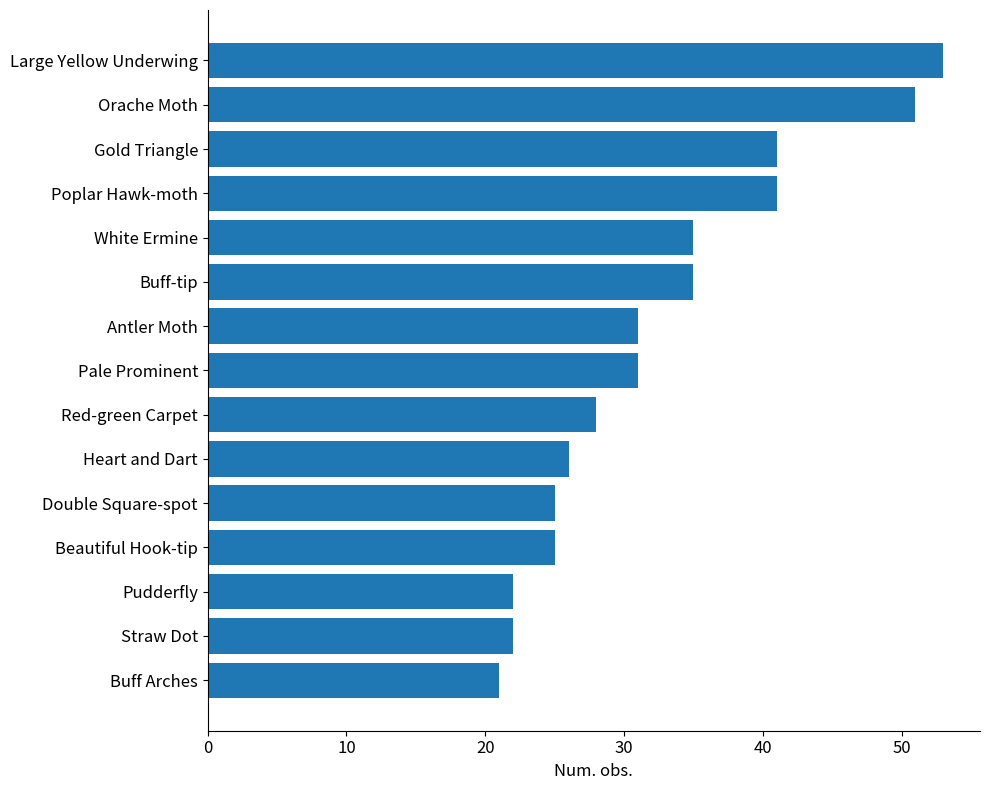

How many categories are shown in the chart?

15